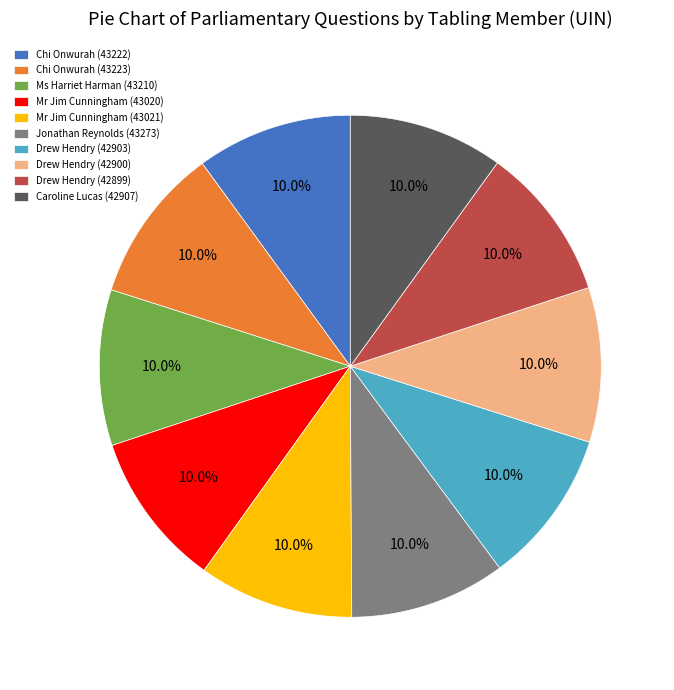

To the nearest percent, what portion does Caroline Lucas (42907) represent?

10%